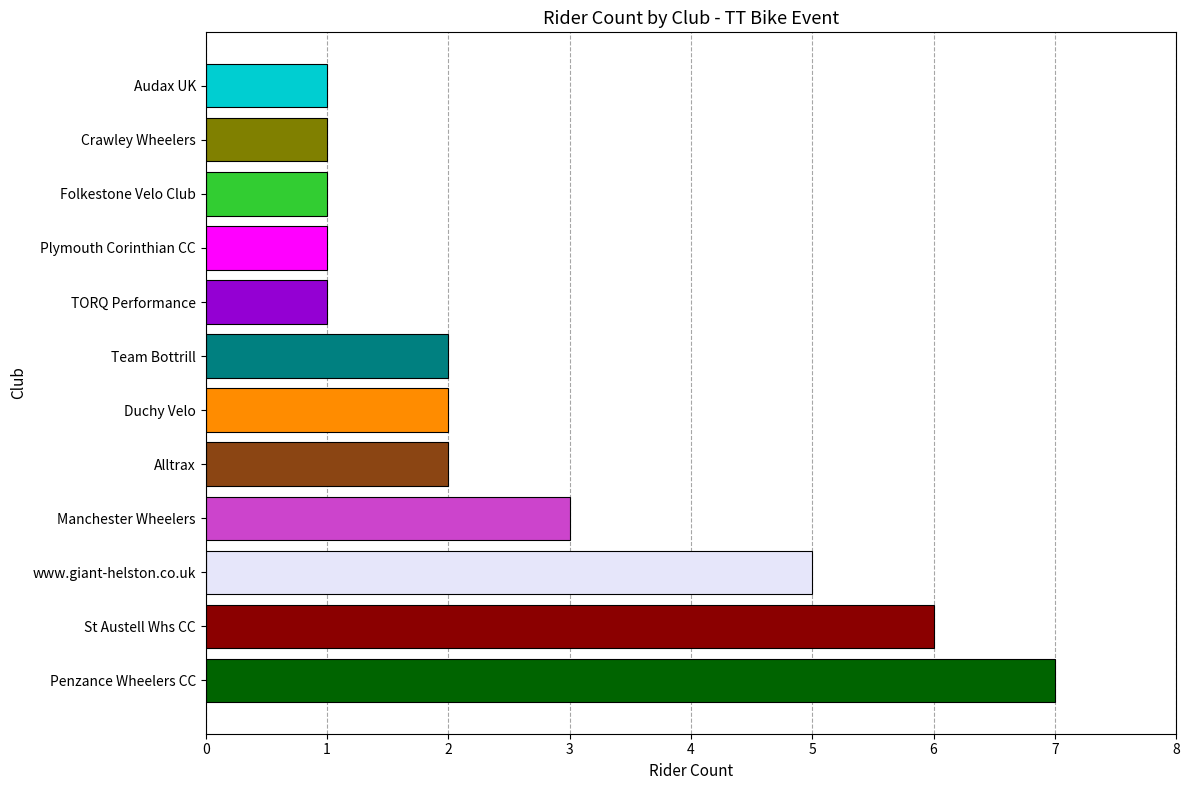

What value does the data have at St Austell Whs CC?

6